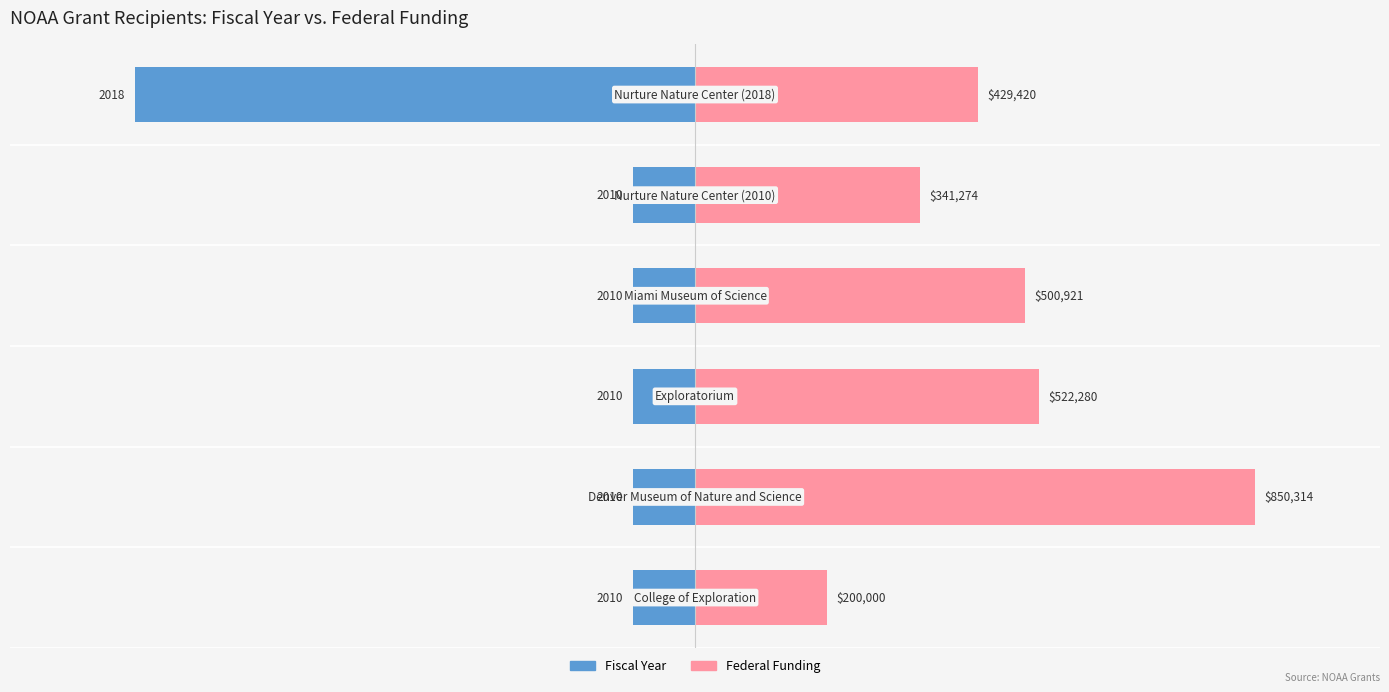

How many data points does each series have?

6